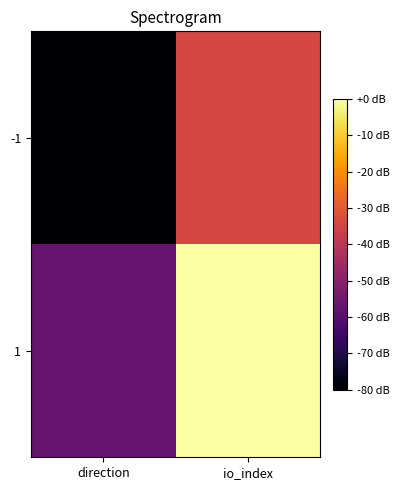

What is the total value across all series at io_index?

-34.3